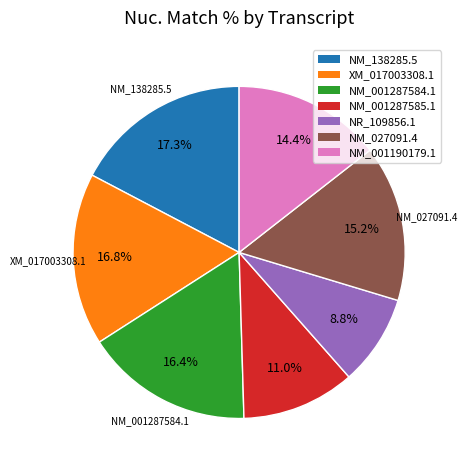

To the nearest percent, what portion does NM_001287585.1 represent?

11%